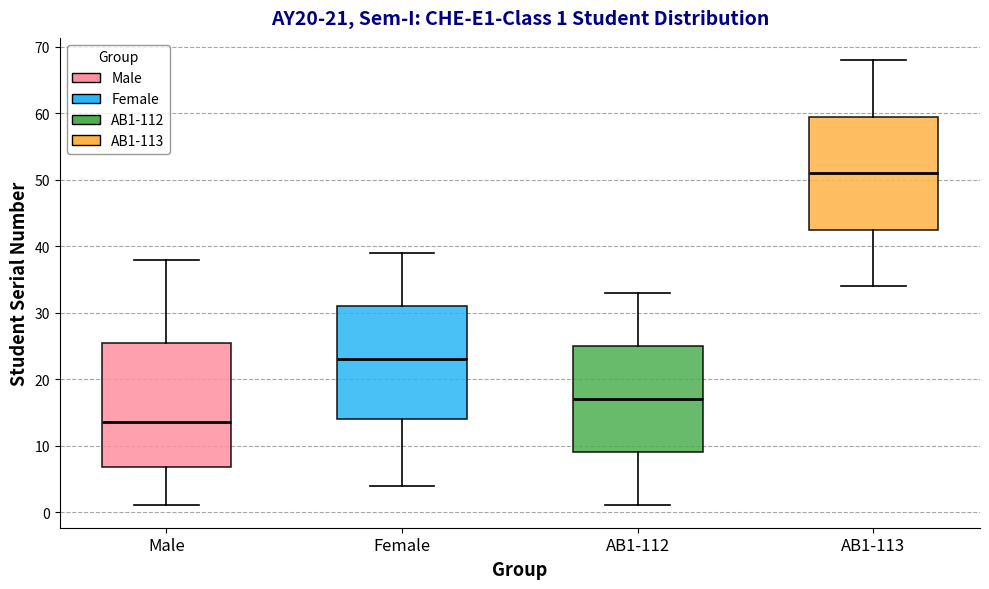

Which box's median line is the lowest?

Male